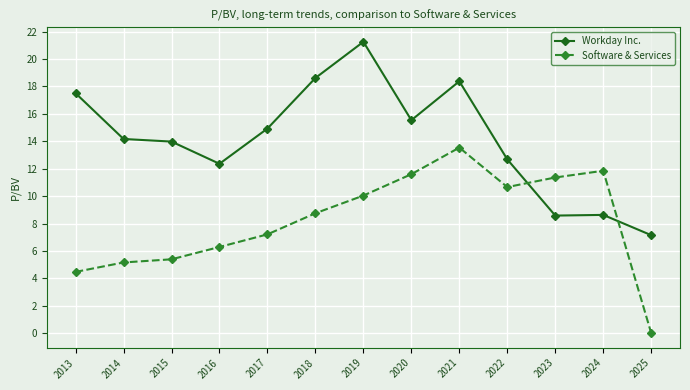

Is this an area chart (filled region under the line)?

No